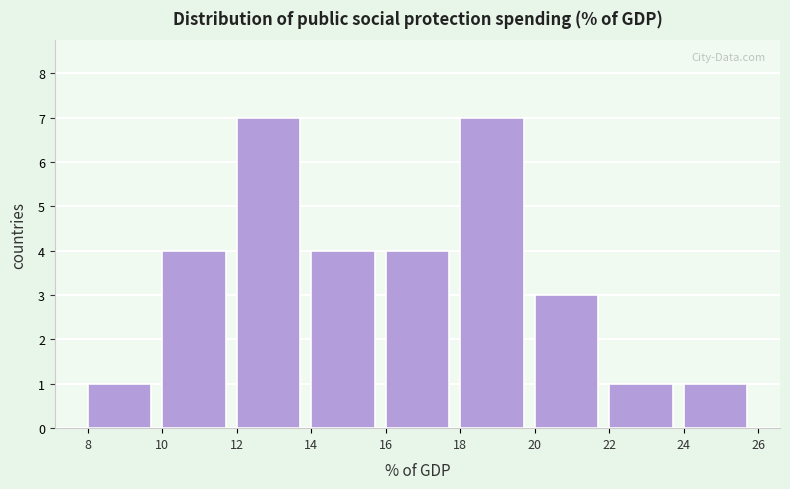

How tall is the bar that spans 22 to 24 on the x-axis? The values are not printed on the chart, so give them approximately, as read against the axis.

1